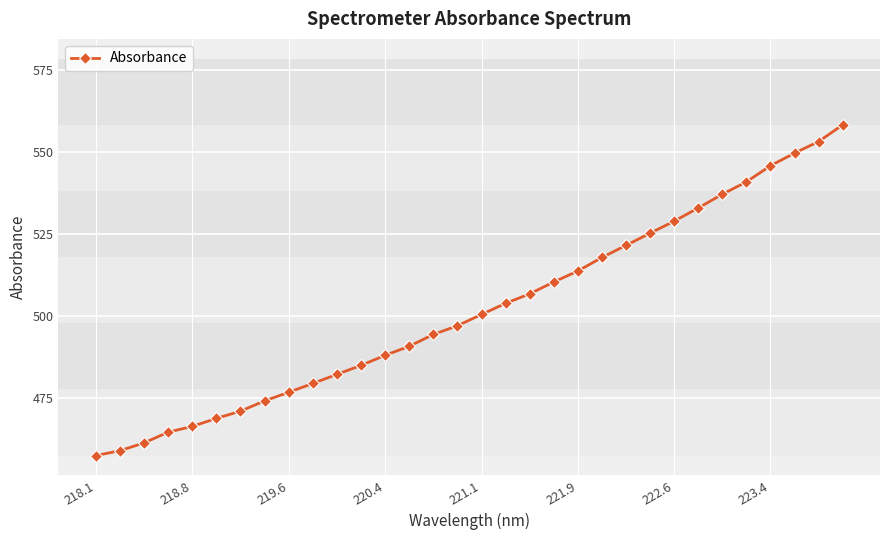

What is the value of the 30th point from the left?

549.6